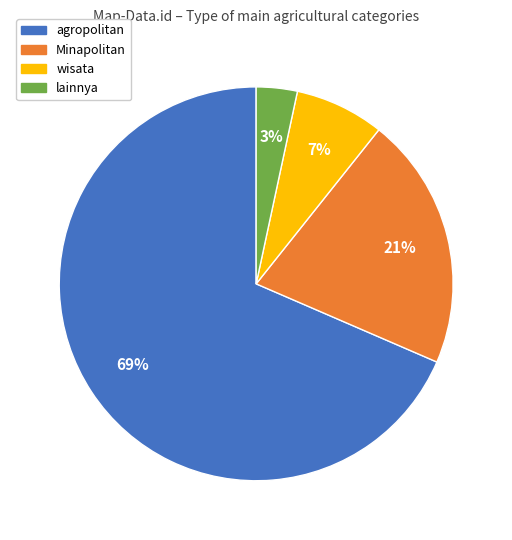

How many segments does this pie chart have?

4